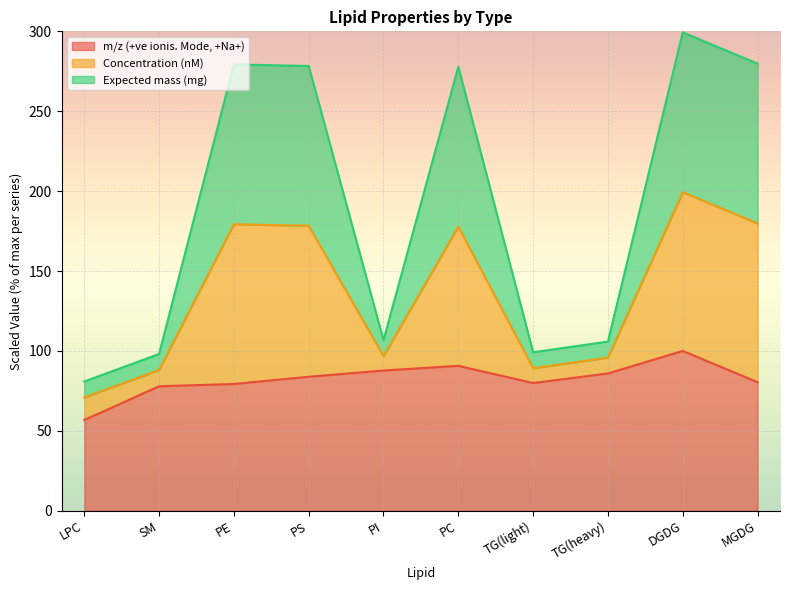

At which category is the sum across all series the highest?

DGDG